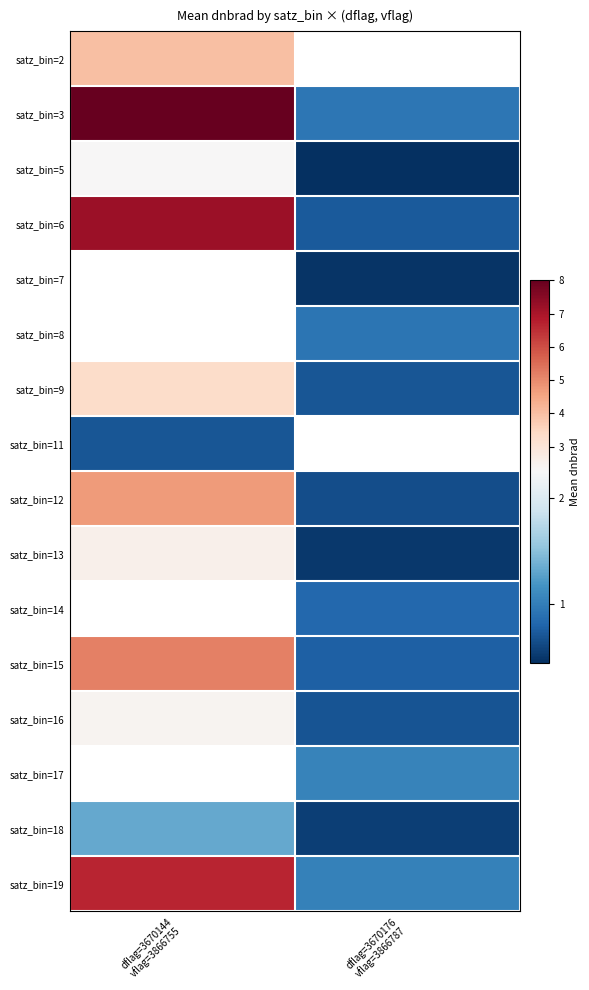

The value of satz_bin=12 at dflag=3670144 vflag=3866755 is 2.6. True or false?

False